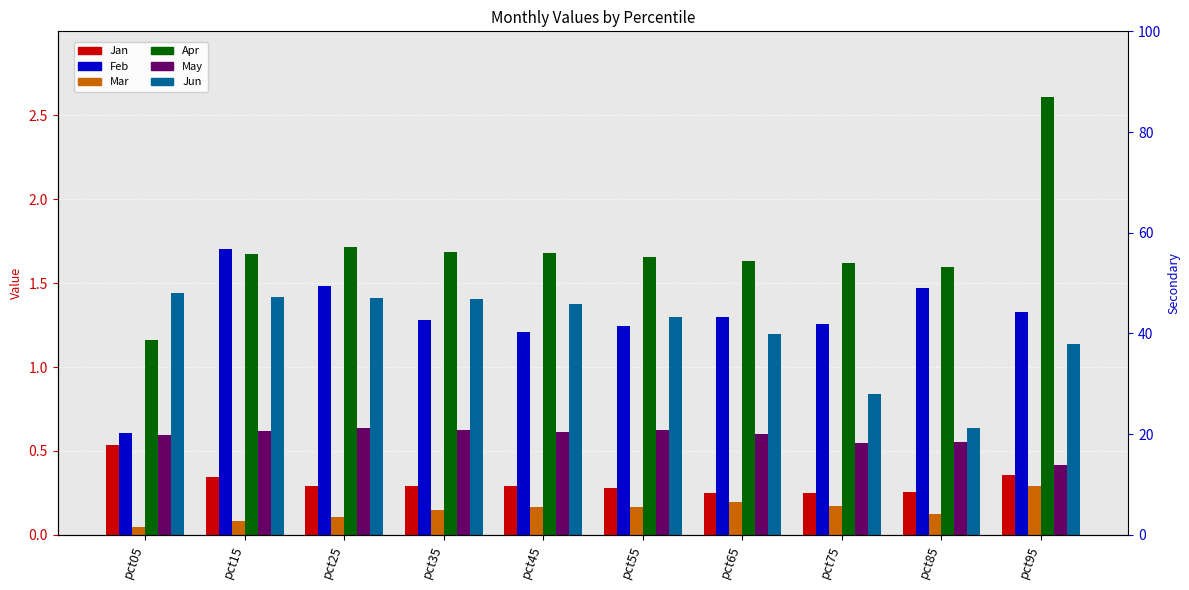

What are all the series names shown in the legend?

Jan, Feb, Mar, Apr, May, Jun